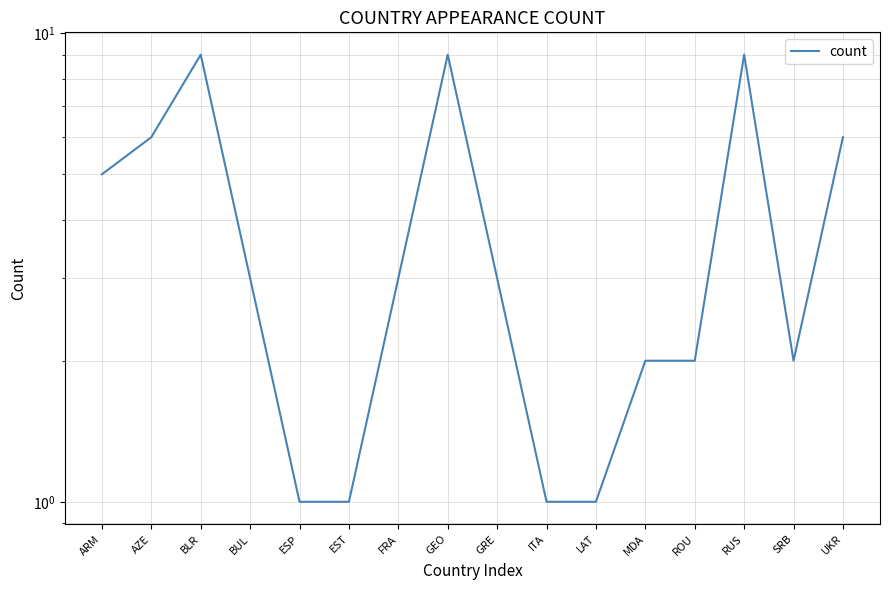

The value at LAT is 0. True or false?

False